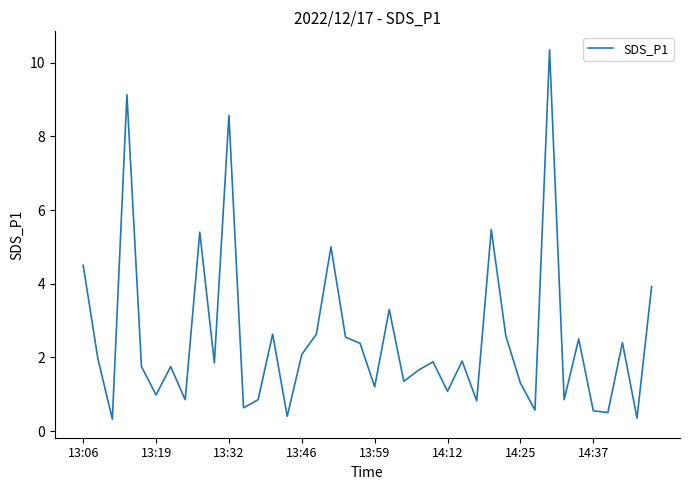

What is the smallest value displayed?

0.3